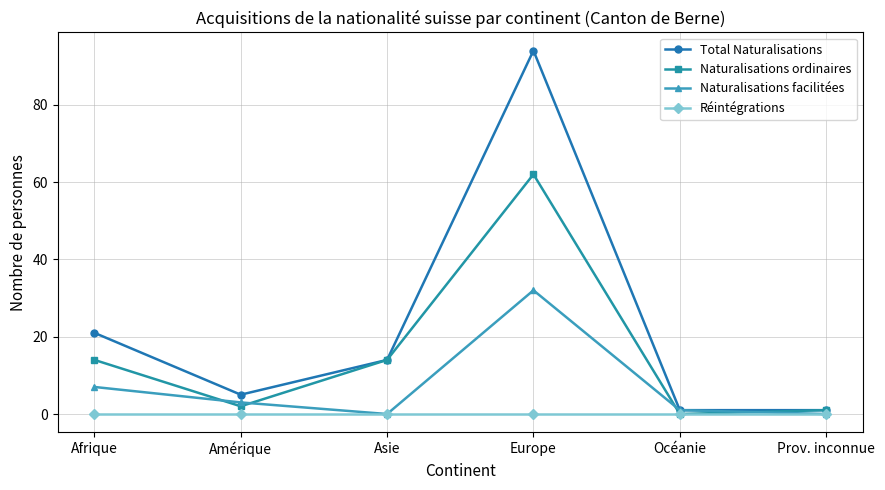

Rank the series at Afrique from highest to lowest value.

Total Naturalisations, Naturalisations ordinaires, Naturalisations facilitées, Réintégrations